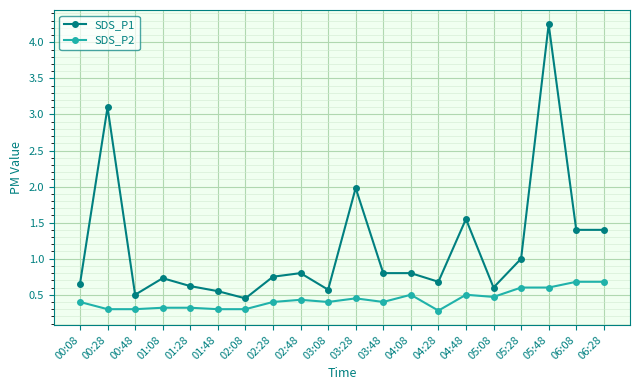

What are all the series names shown in the legend?

SDS_P1, SDS_P2